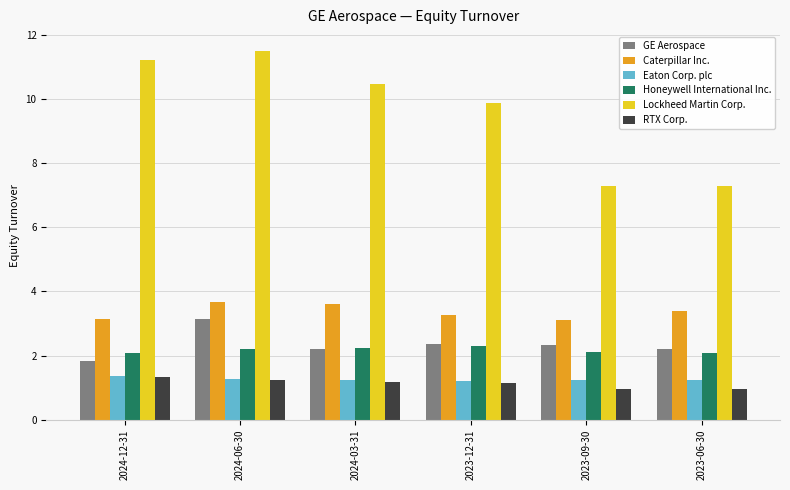

What is the difference between the maximum and minimum values in the Lockheed Martin Corp. series?

4.2